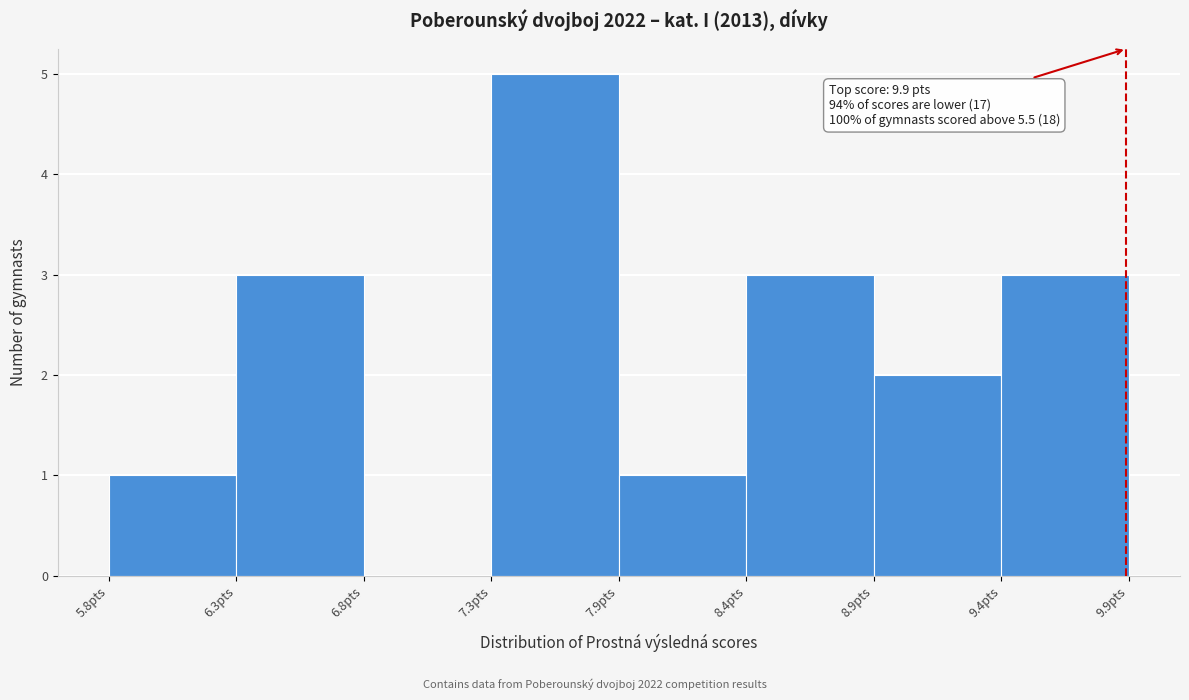

Which range on the x-axis has the tallest bar?

7.3 to 7.9